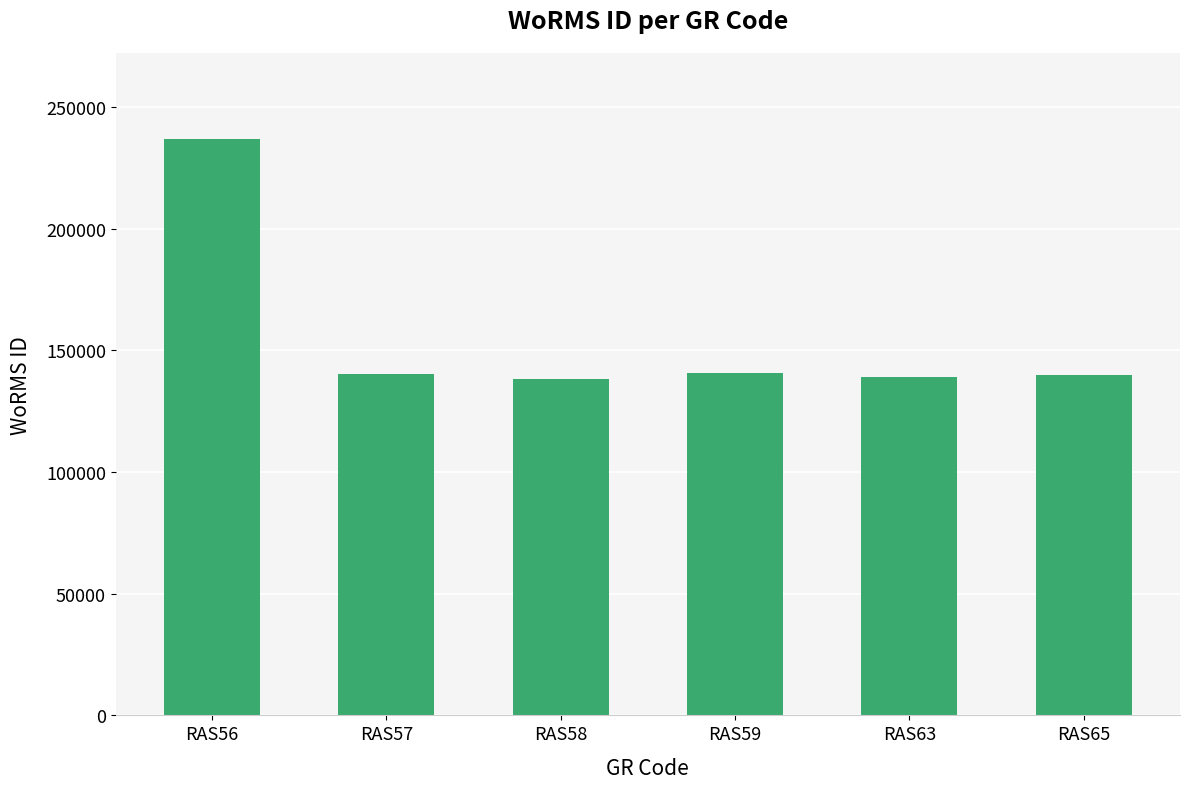

Is it true that the value at RAS56 is 236719?

True